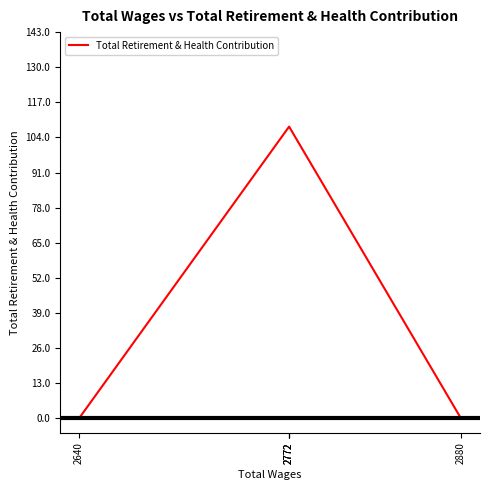

List the labels in order of value, smallest first.

2880, 2640, 2772, 2772, 2772